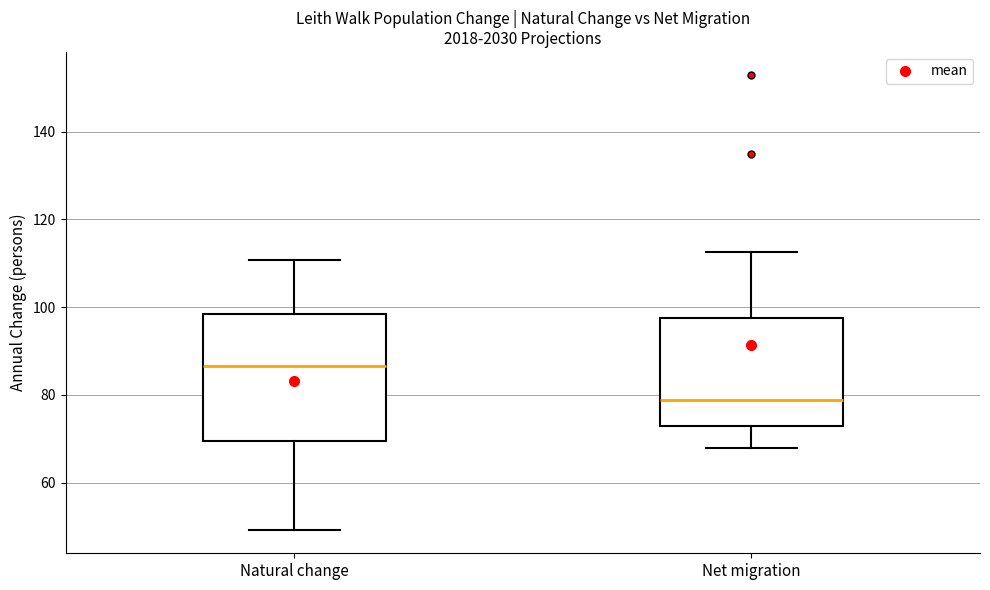

Which box's median line is the highest?

Natural change